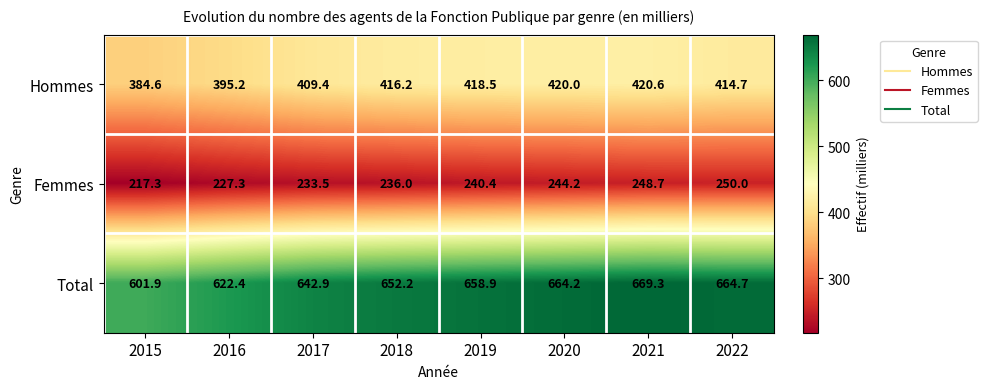

What is the greatest value displayed?

669.3